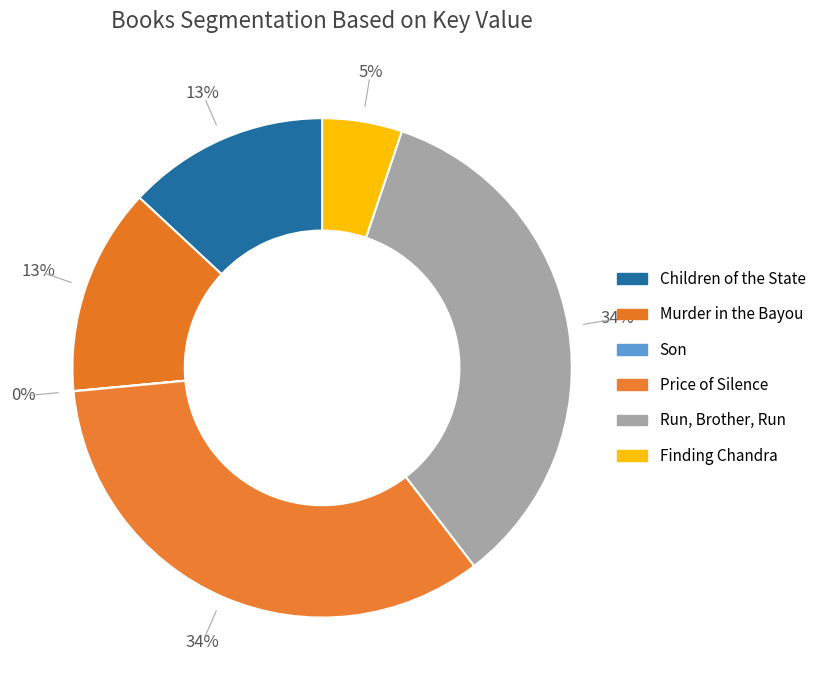

Does any single category account for the majority?

No